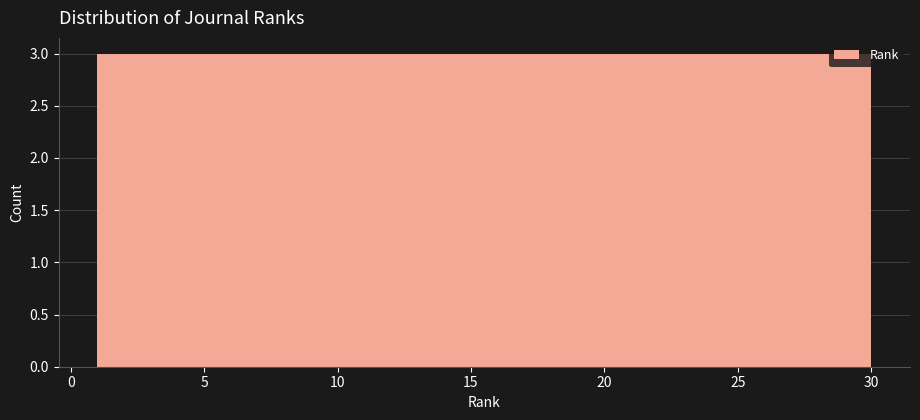

What is the height of the bar covering 9.7 to 12.6 on the x-axis? Neither the bar edges nor the heights are printed on the chart, so give them approximately, as read against the axes.

3